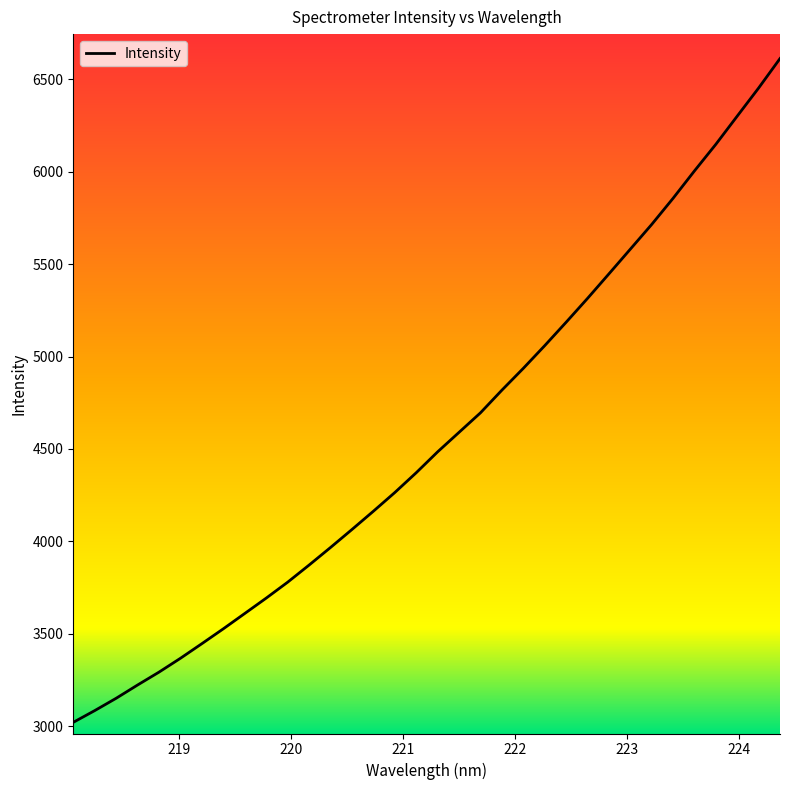

What is the smallest value displayed?

3021.0